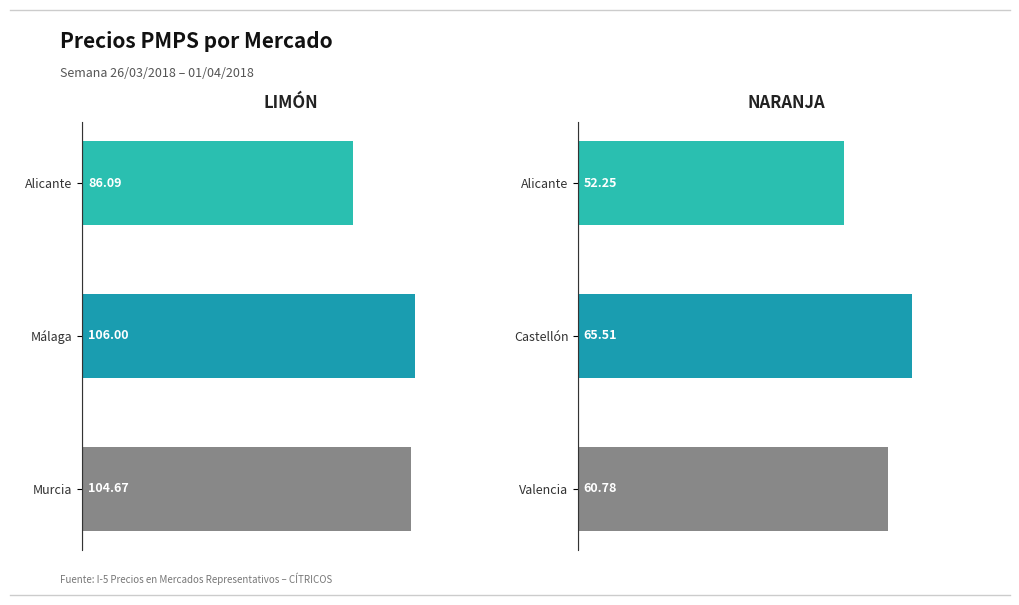

What is the difference between the NARANJA values at Valencia and Castellón?

4.7